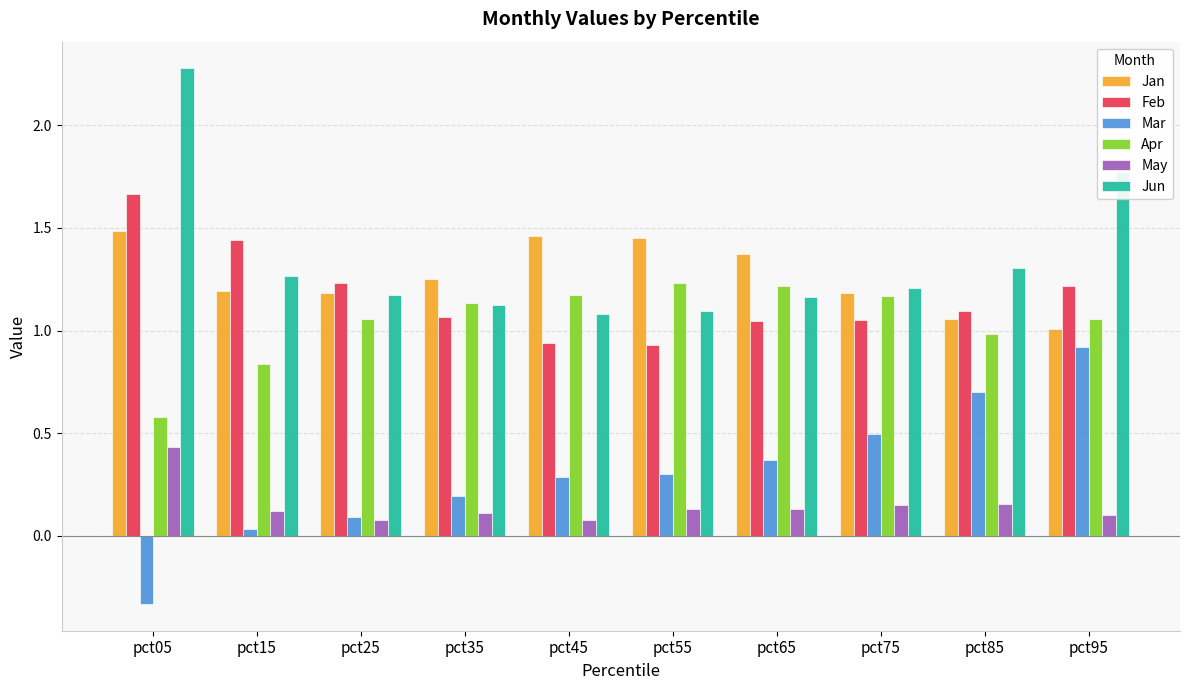

Are the bars horizontal?

No